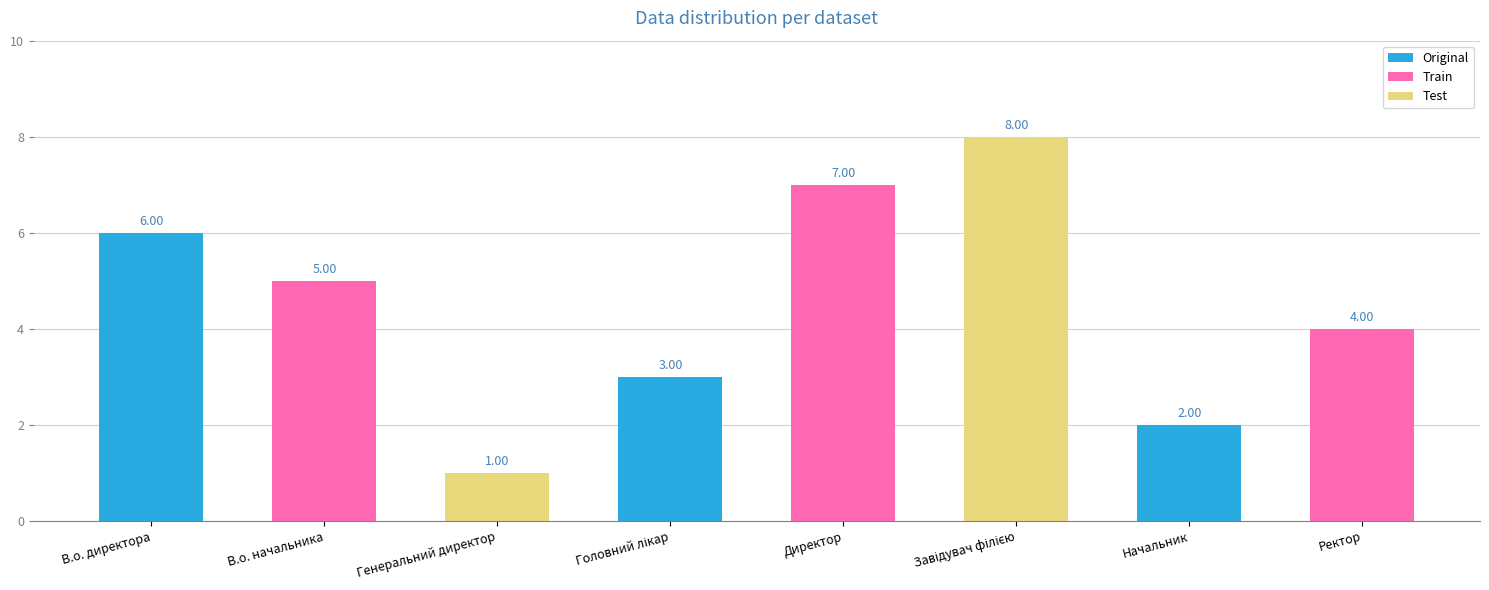

What is the minimum value shown in the chart?

1